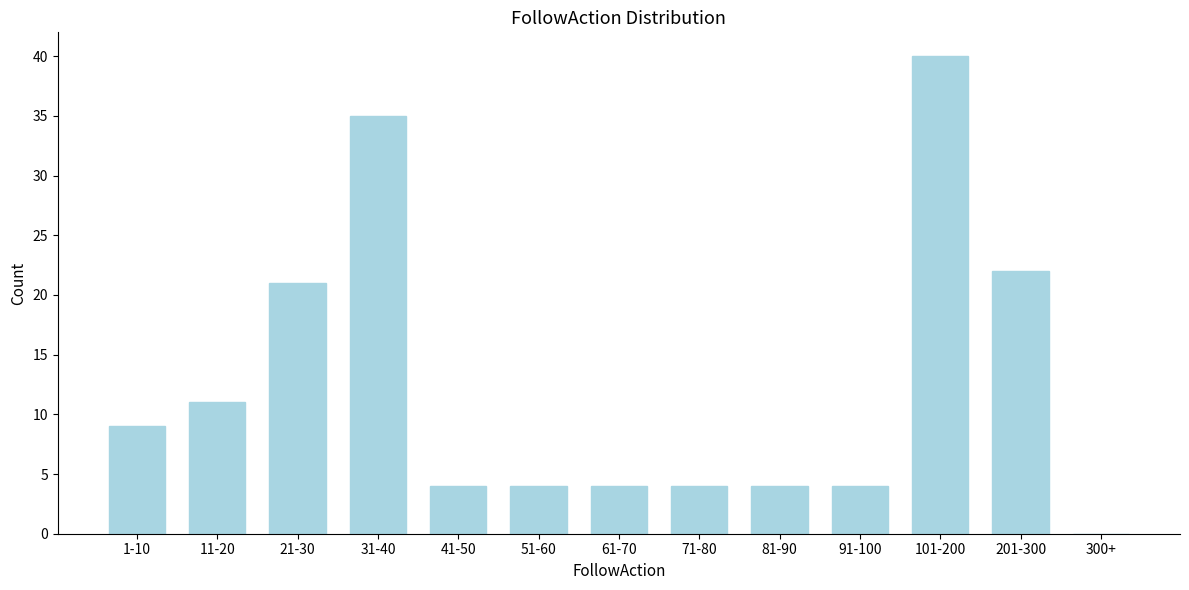

Reading left to right, extract all data points from this chart.

1-10=9	11-20=11	21-30=21	31-40=35	41-50=4	51-60=4	61-70=4	71-80=4	81-90=4	91-100=4	101-200=40	201-300=22	300+=0